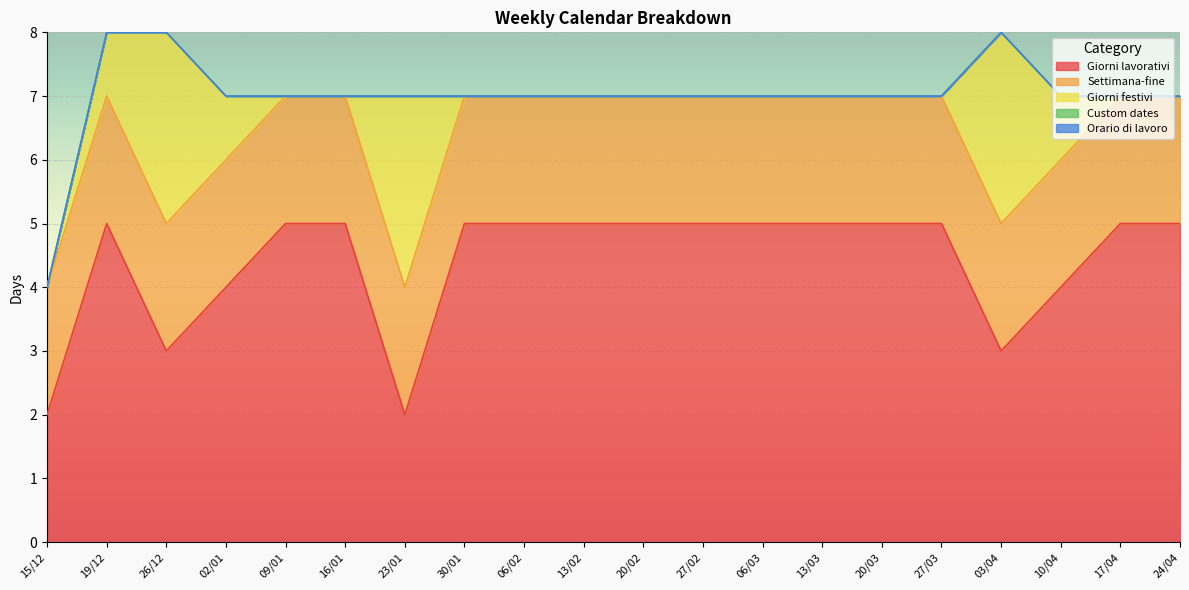

How many distinct data groups are displayed?

5